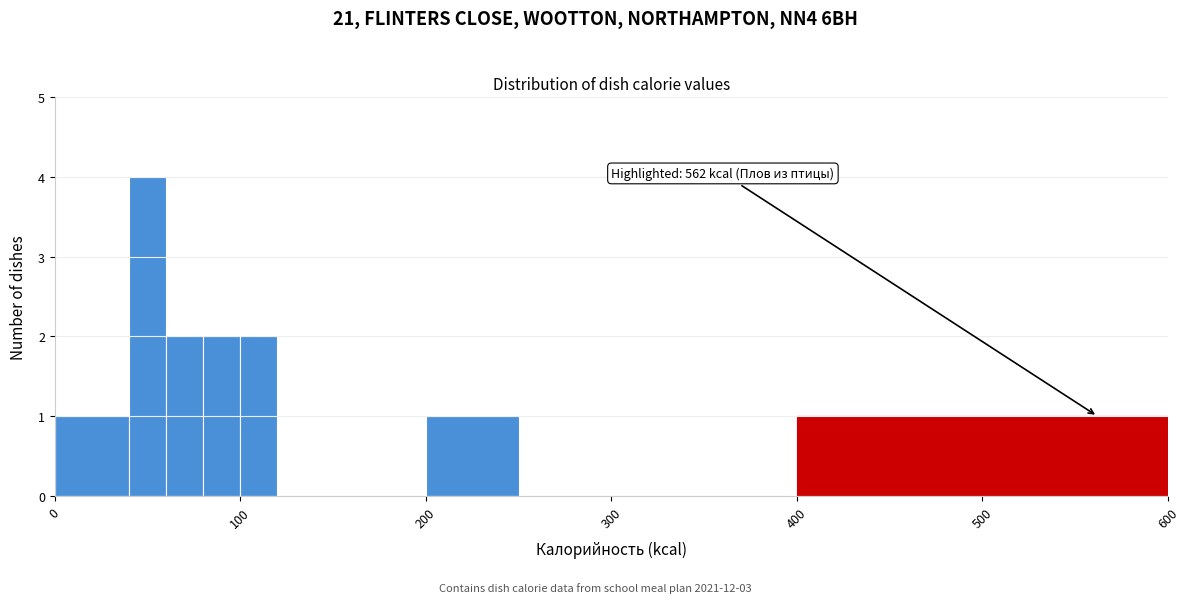

Around what value on the x-axis is the tallest bar? Give the approximate position of its centre, as read against the axis.

50